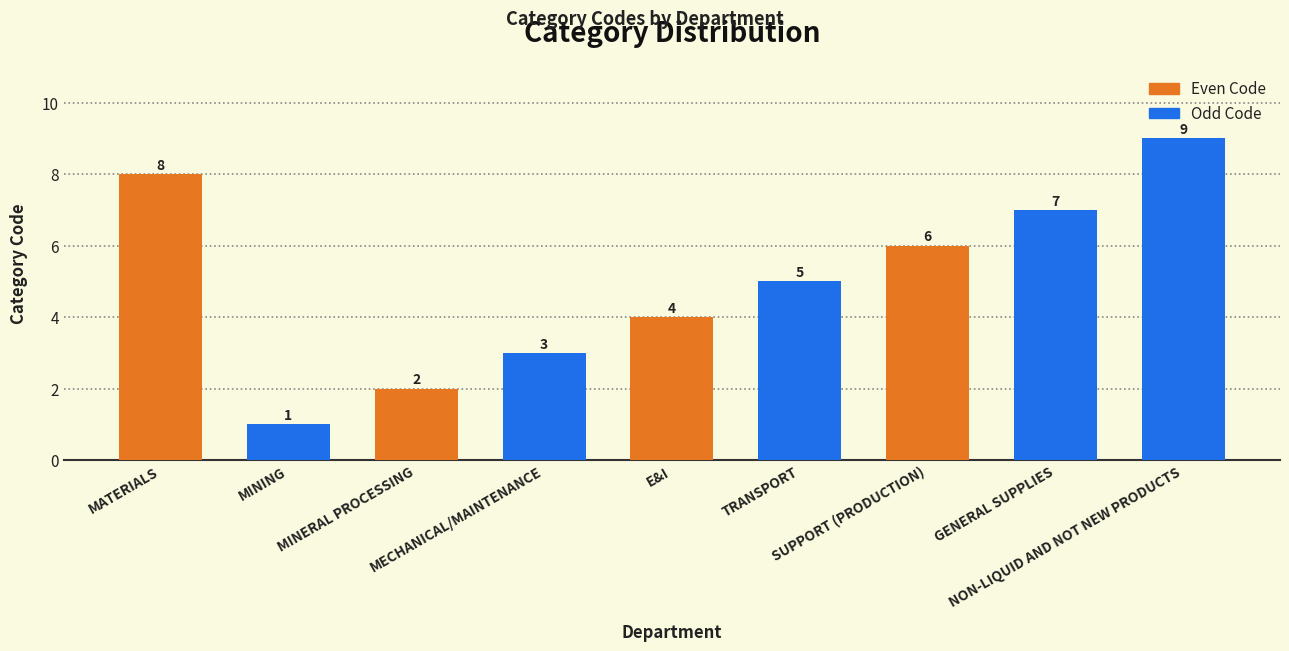

Reading right to left, list all the values displayed in this chart.

9	7	6	5	4	3	2	1	8